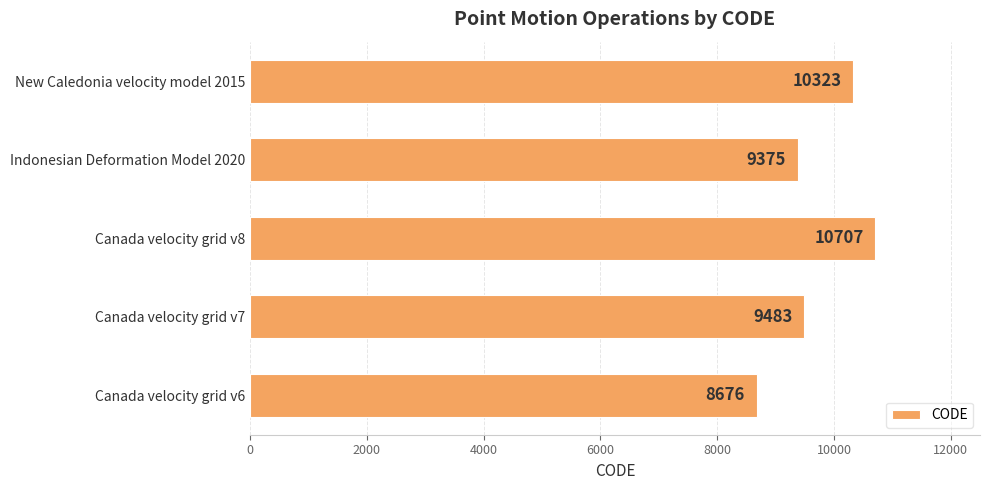

Reading bottom to top, transcribe all the data shown in this chart.

Canada velocity grid v6=8676	Canada velocity grid v7=9483	Canada velocity grid v8=10707	Indonesian Deformation Model 2020=9375	New Caledonia velocity model 2015=10323